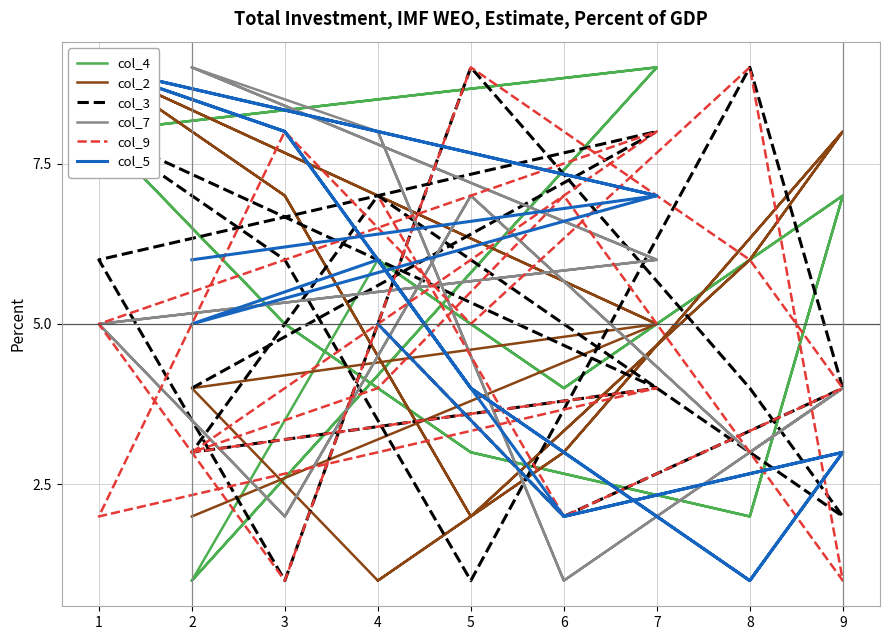

What is the sum of all col_7 values?

90